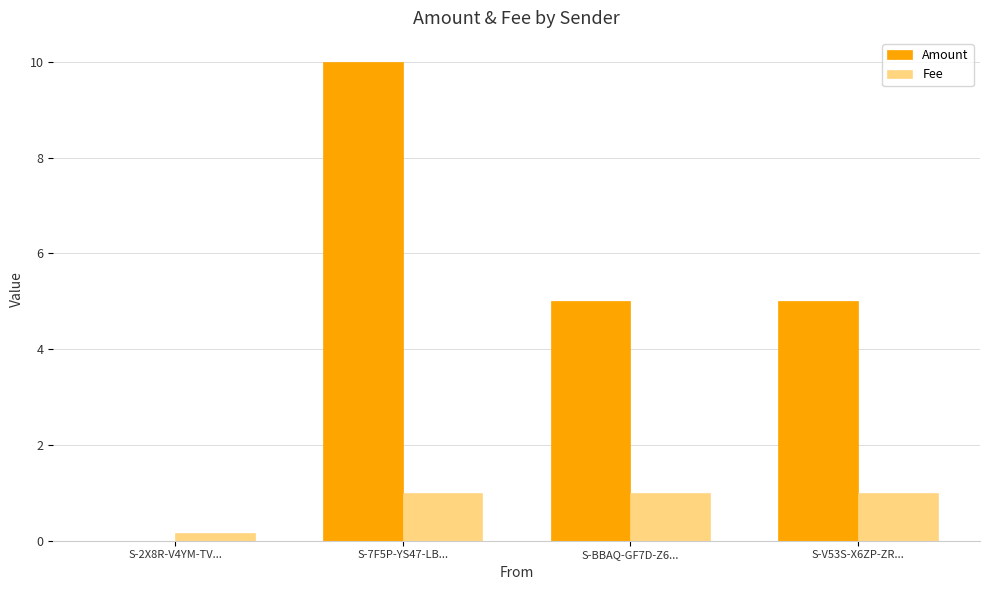

The Fee series shows 1.0 at S-BBAQ-GF7D-Z6.... True or false?

True